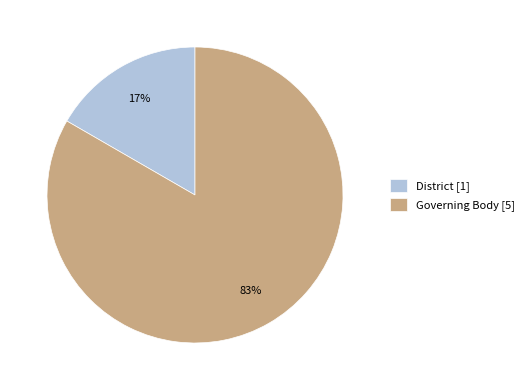

Is it true that District is 17% of the pie?

True